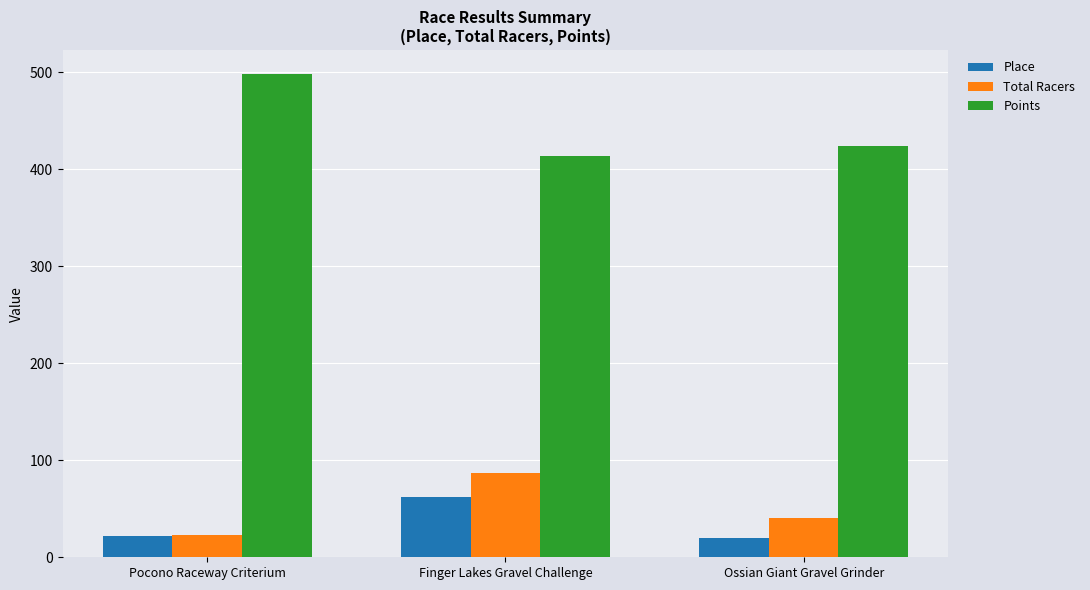

What is the approximate value of Total Racers at Finger Lakes Gravel Challenge?

87.0